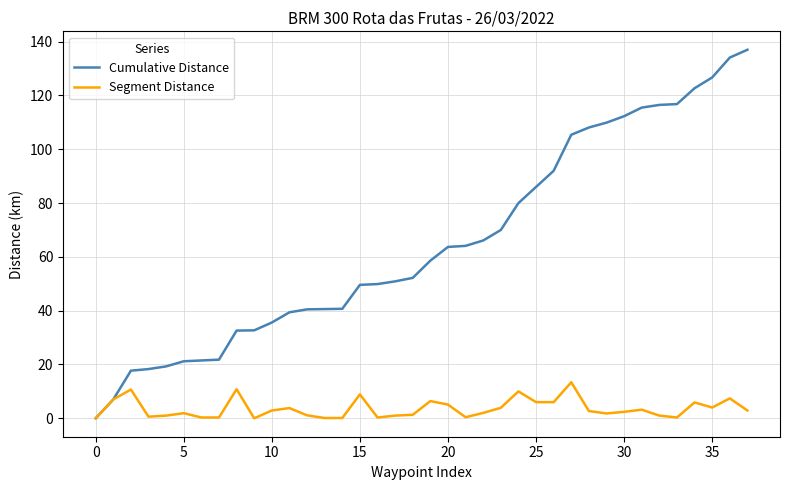

Which series has the largest total across all categories?

Cumulative Distance